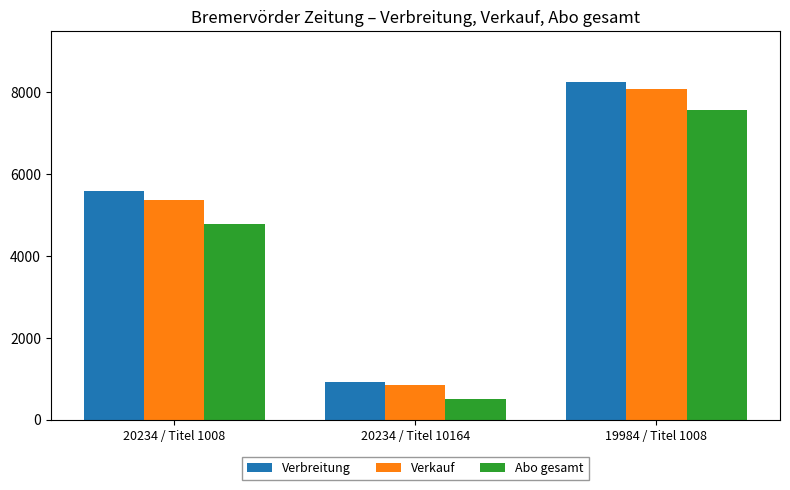

Which series has the largest total across all categories?

Verbreitung